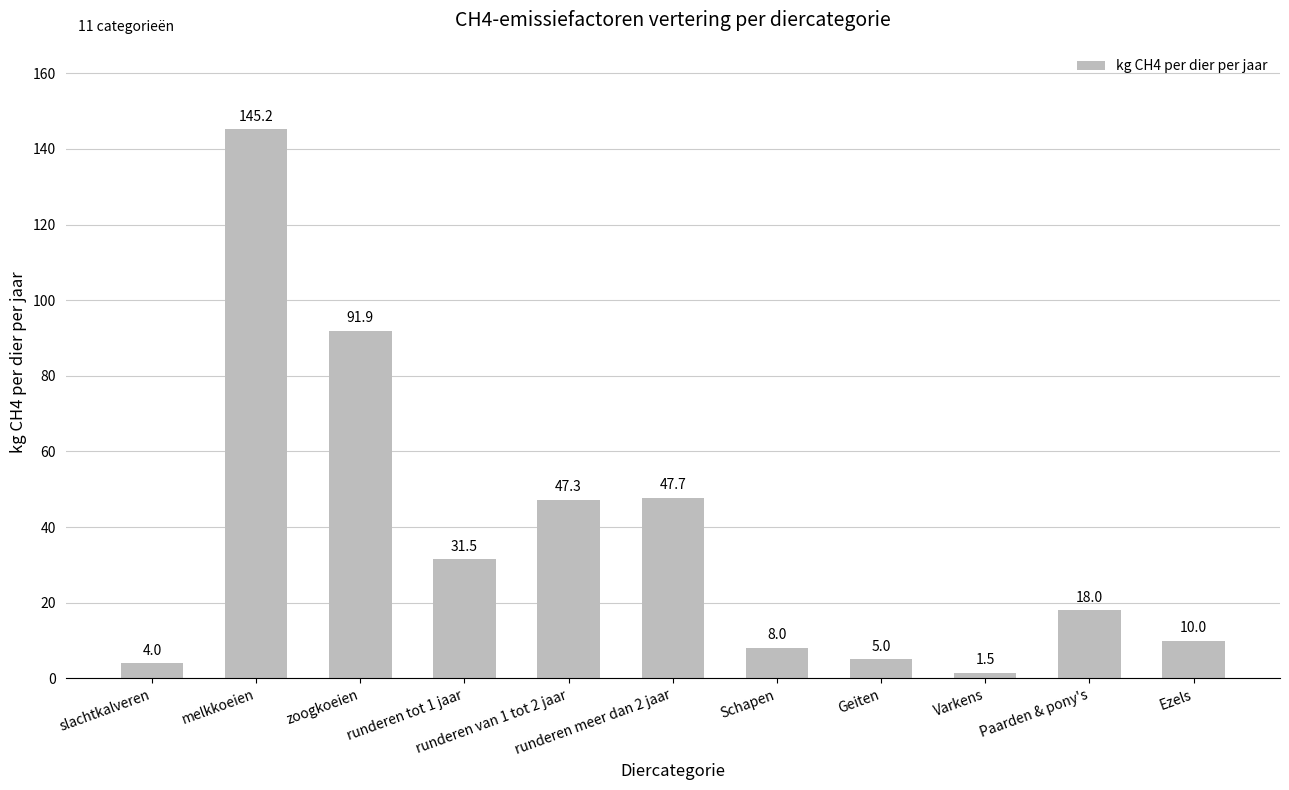

How many categories are shown in the chart?

11